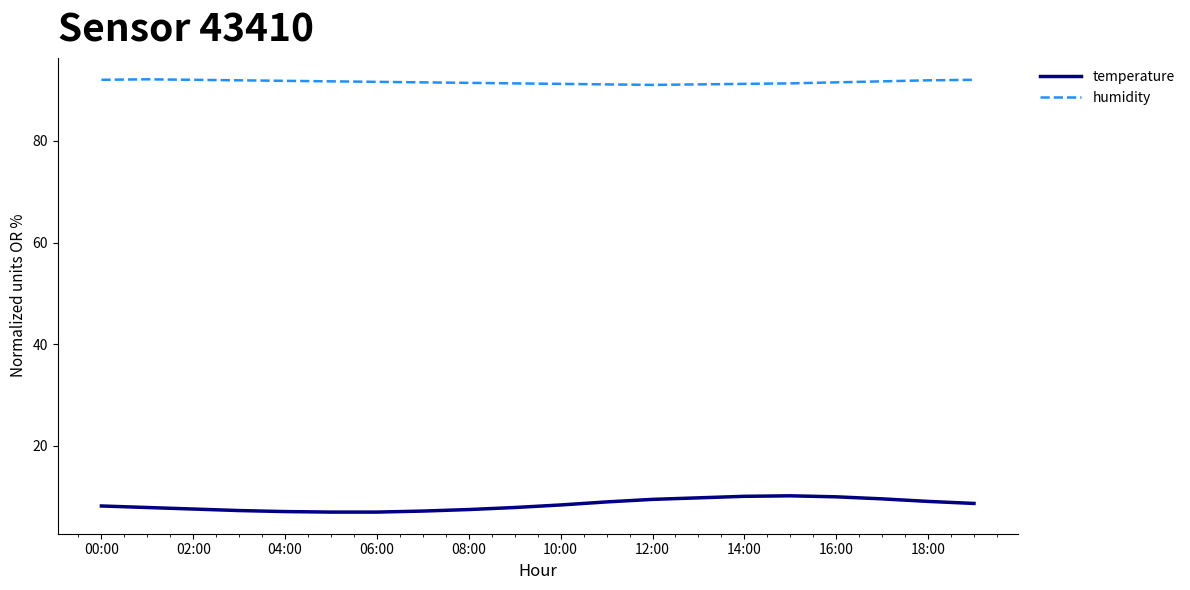

Which series has the largest total across all categories?

humidity